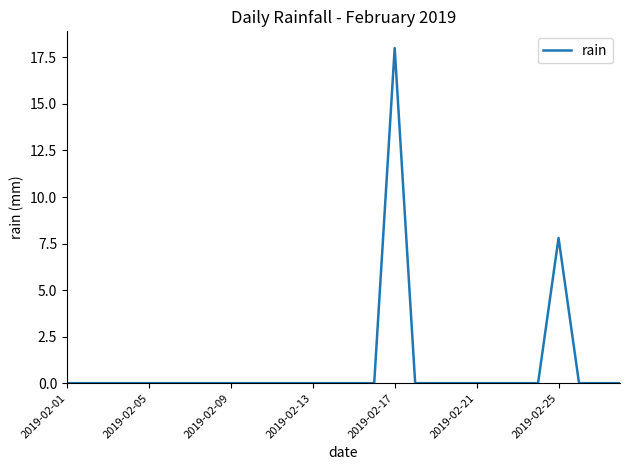

How many lines are shown in the chart?

1